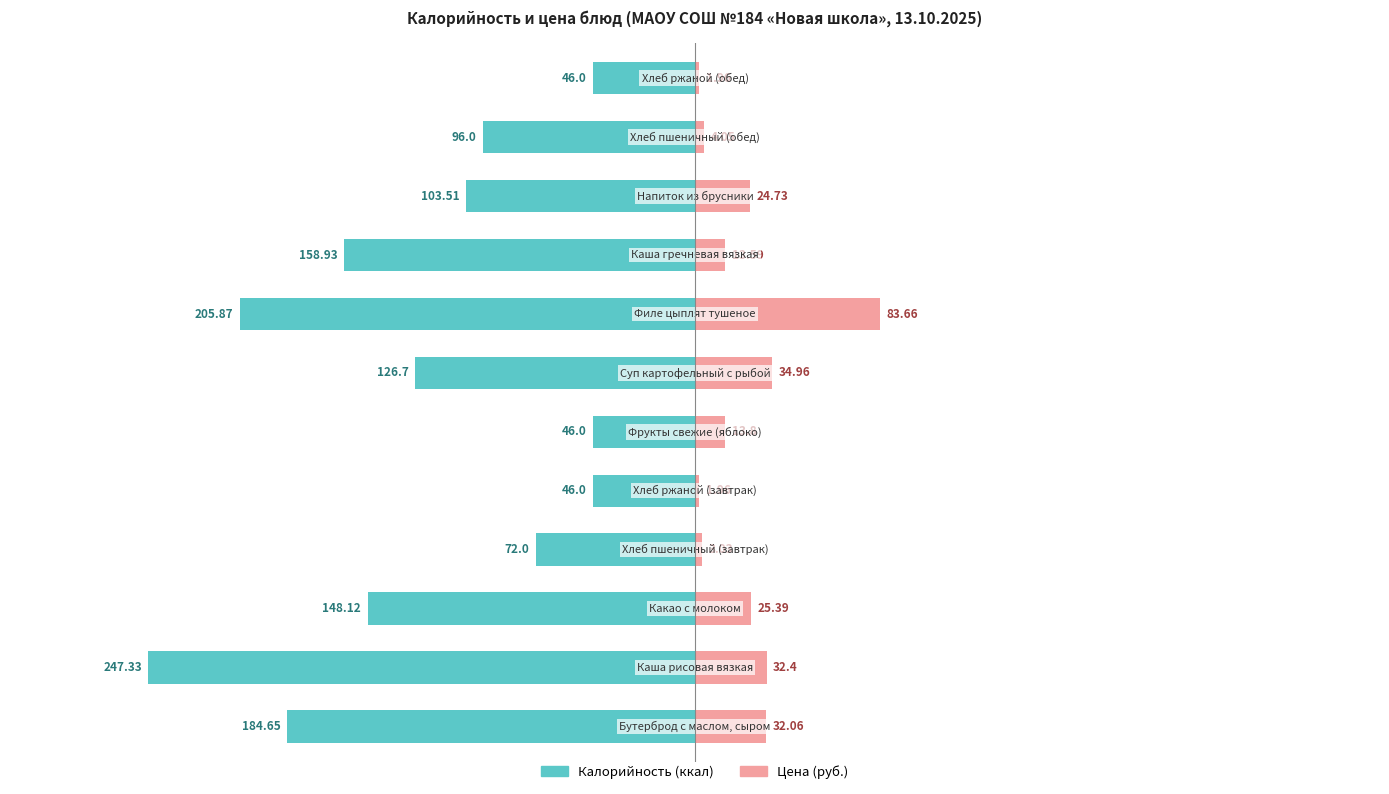

True or false: Калорийность has a value of -31.5 at 9.

False